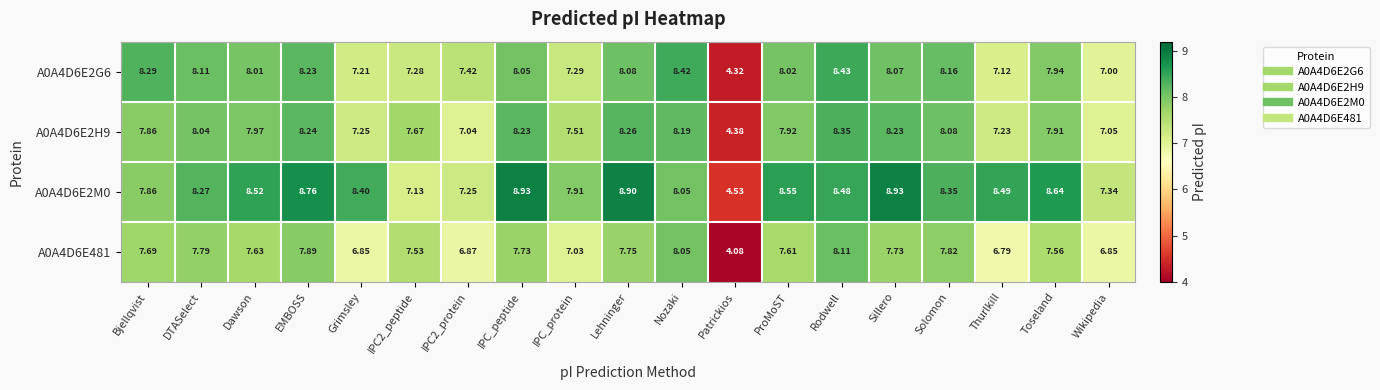

Which series has the largest total across all categories?

A0A4D6E2M0